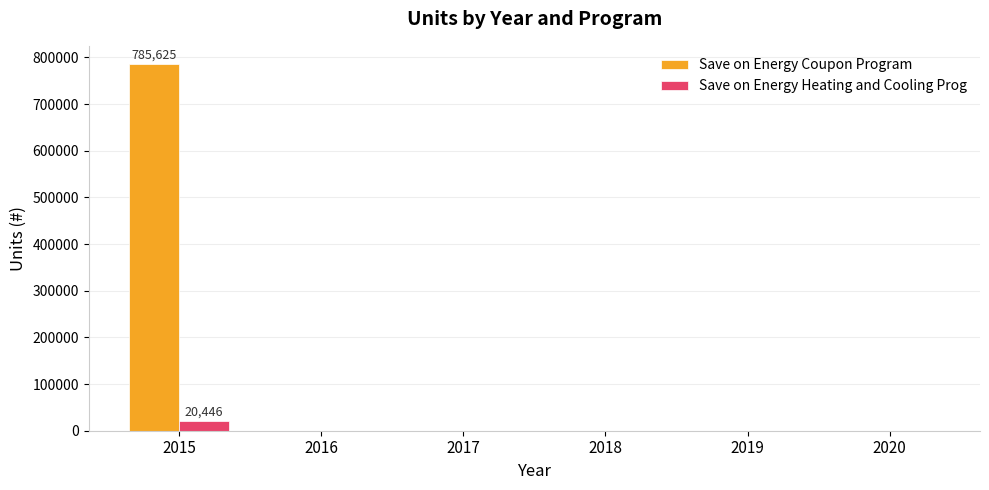

The value of Save on Energy Coupon Program at 2016 is 0. True or false?

True